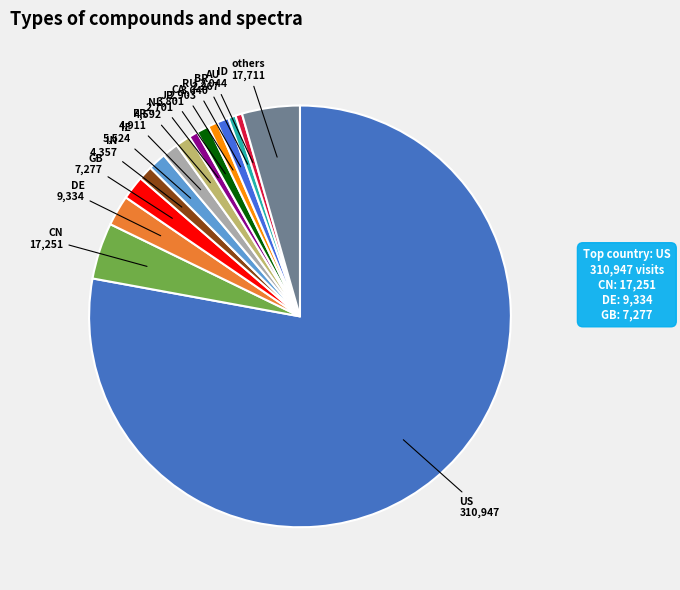

How many segments does this pie chart have?

15